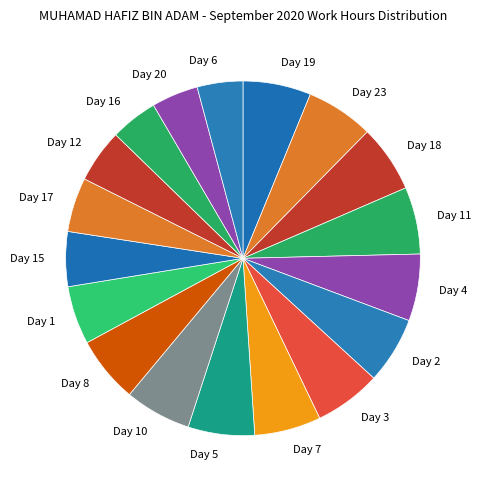

How many slices are in this pie chart?

18